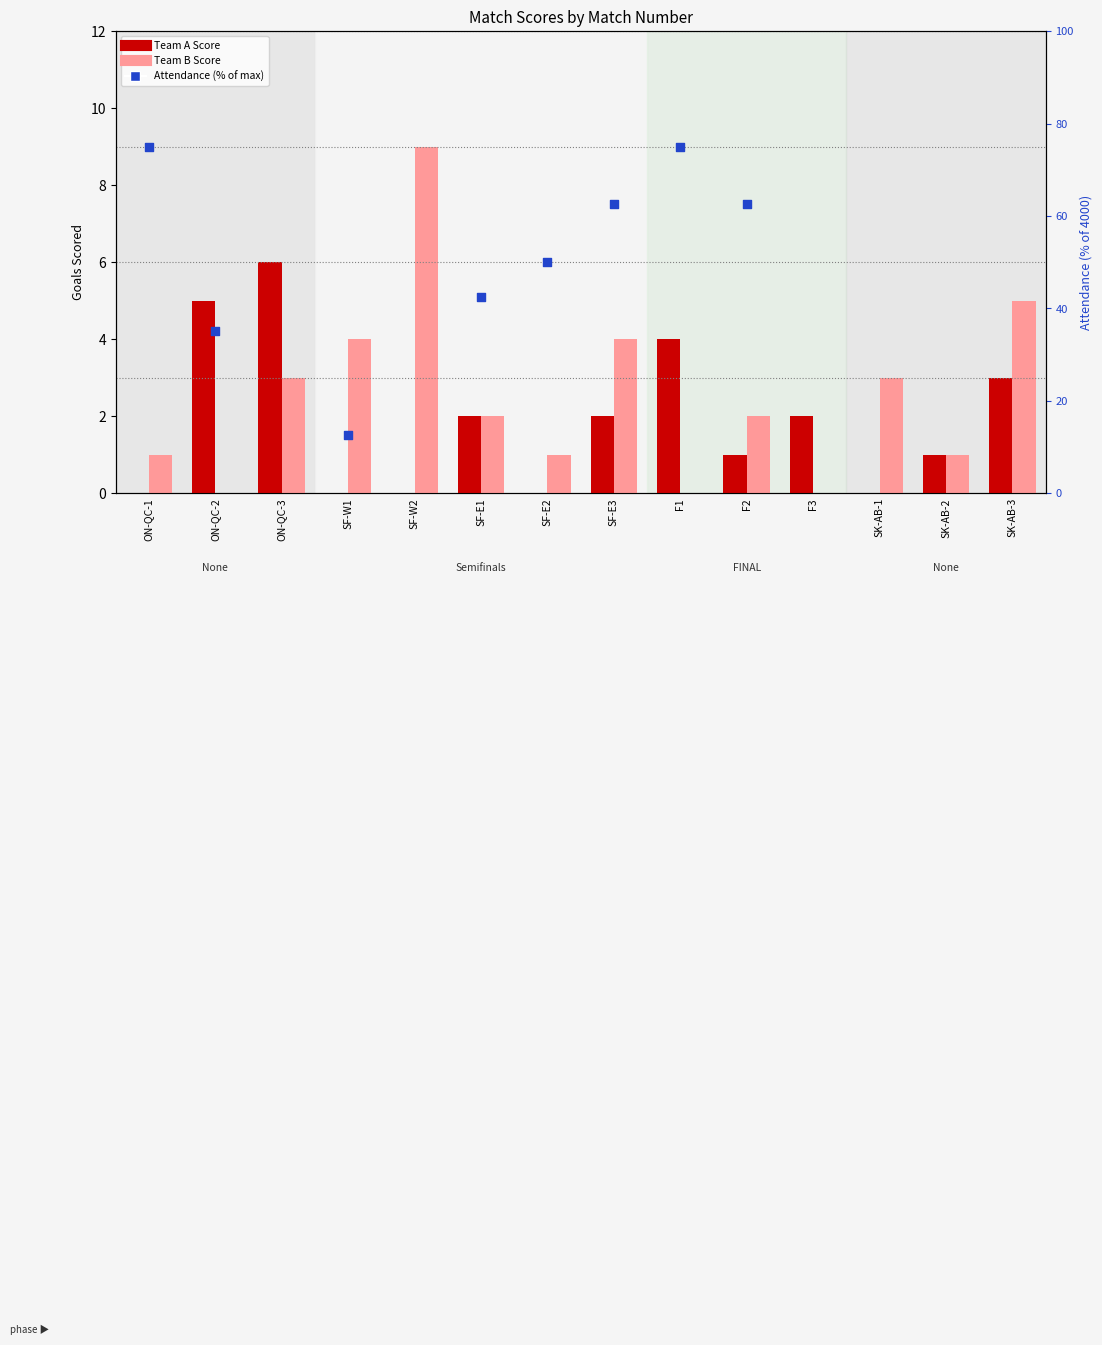

Which series contains the highest Y value?

Team B Score